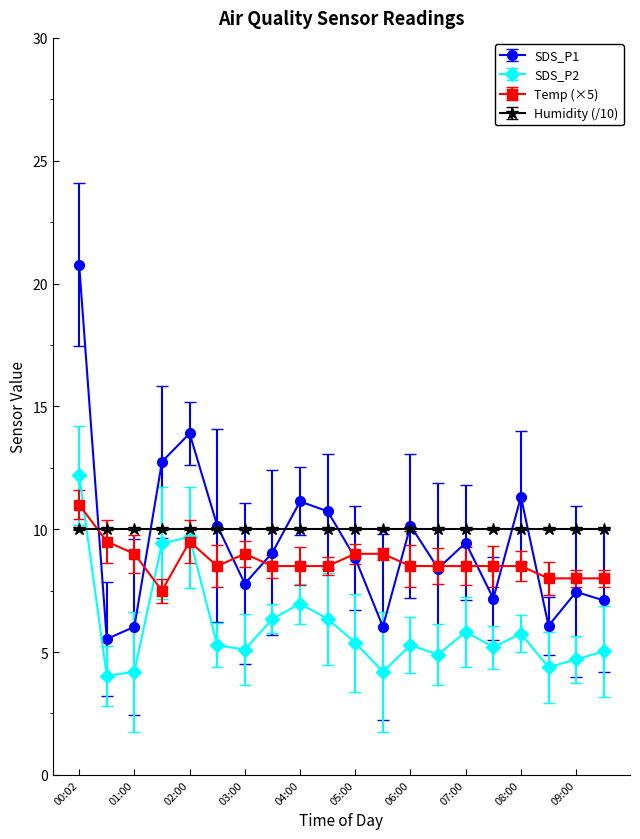

Is this an area chart (filled region under the line)?

No